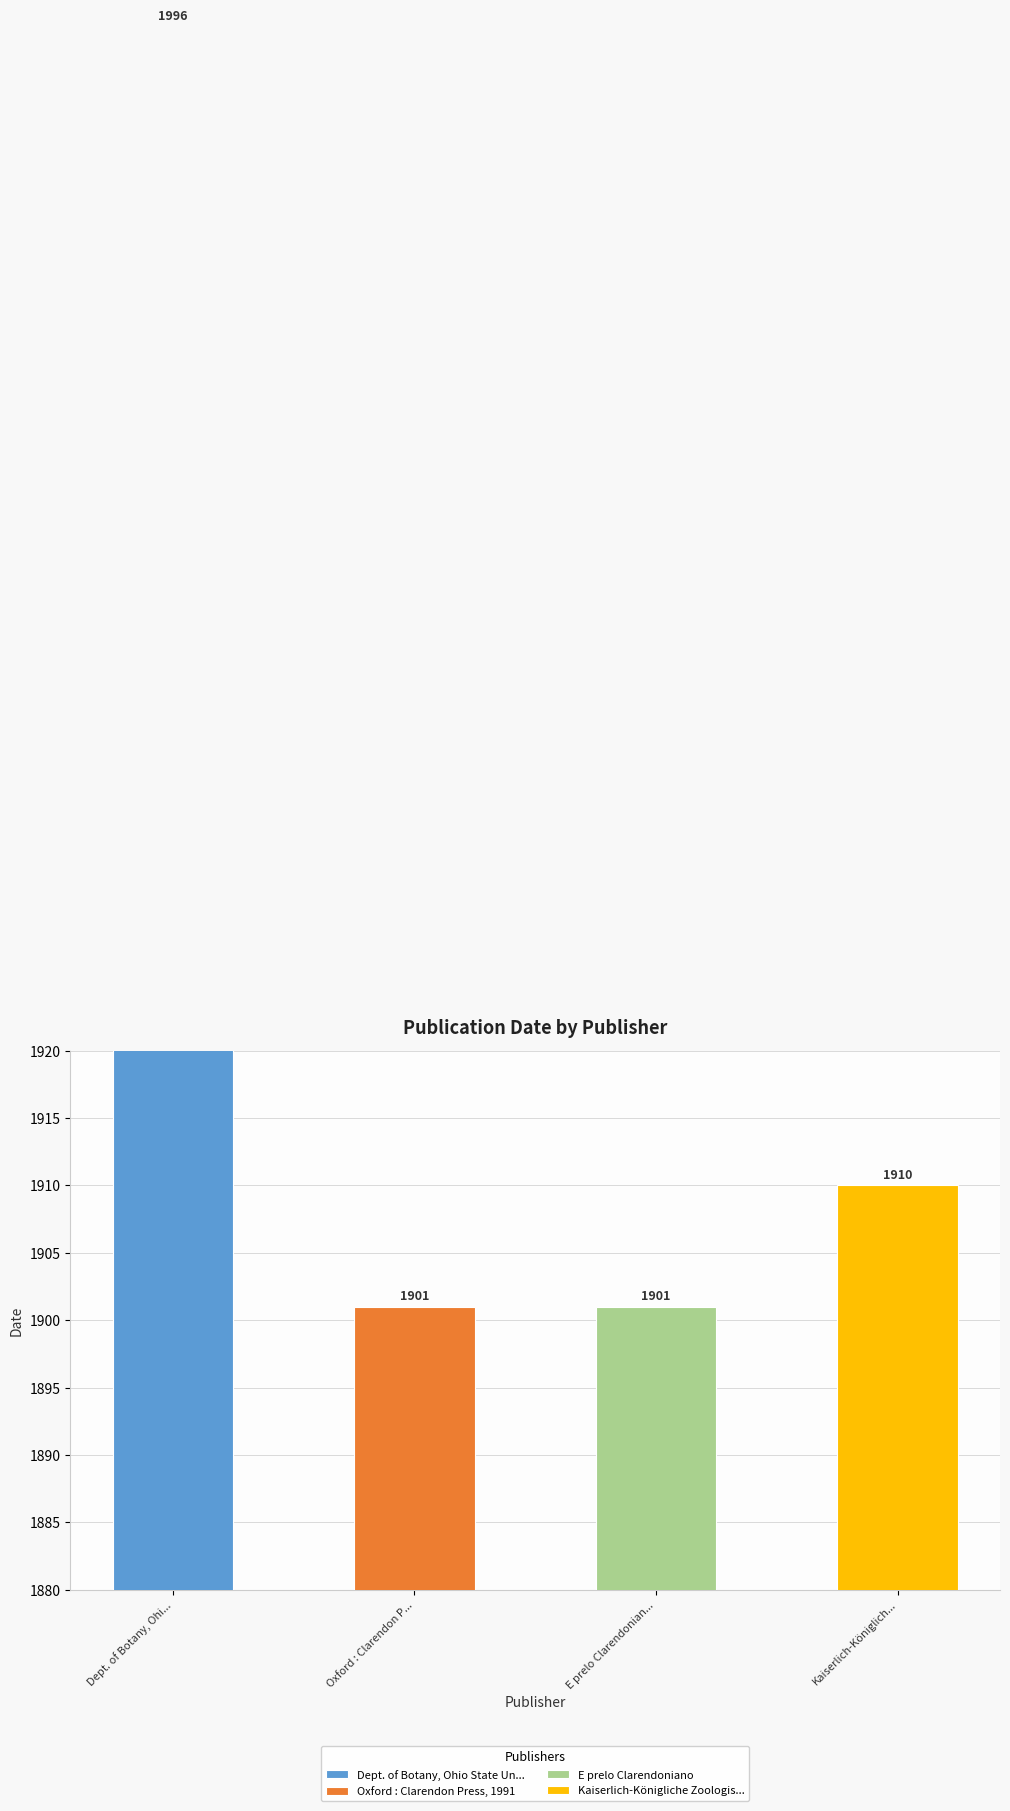

What is the sum of all values?

7708